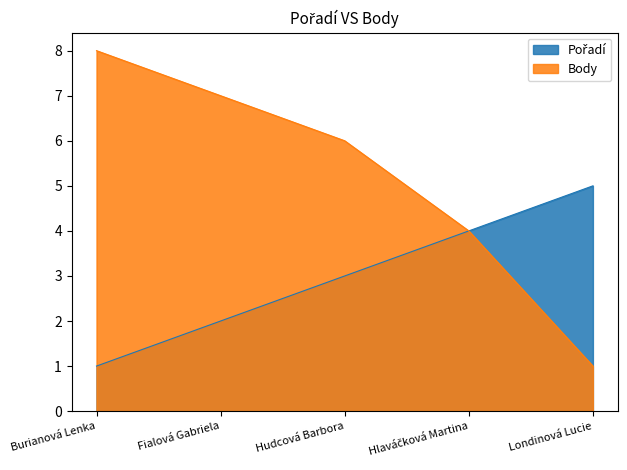

The Body series shows 1 at Londinová Lucie. True or false?

True